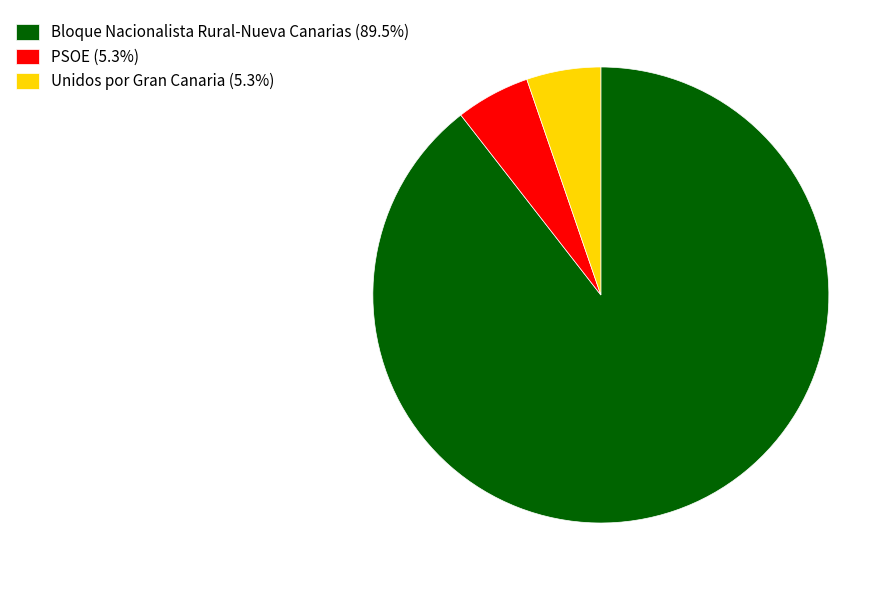

What is the ratio of the value at Bloque Nacionalista Rural-Nueva Canarias (89.5%) to the value at Unidos por Gran Canaria (5.3%)?

17.0